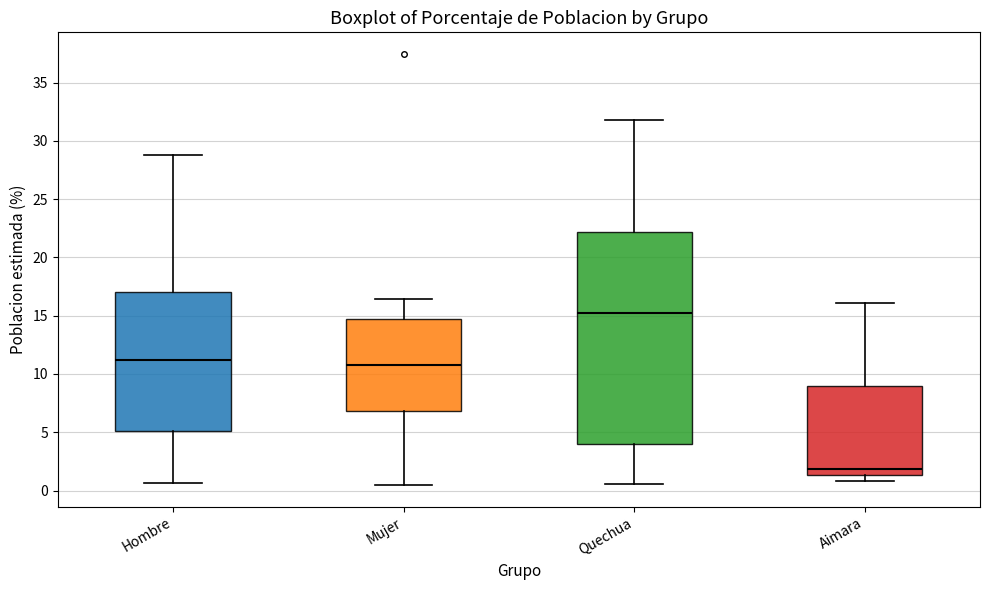

Reading left to right, transcribe this box plot: for each box, give where its median line is, the range the box spans, and where its two whiskers end, as read against the y-axis. The values are not printed on the chart, so give them approximately, as read against the axis.

Hombre: median 11.0, box 5.0 to 17.0, whiskers 0.5 to 29.0
Mujer: median 11.0, box 7.0 to 14.5, whiskers 0.5 to 16.5
Quechua: median 15.0, box 4.0 to 22.0, whiskers 0.5 to 32.0
Aimara: median 2.0, box 1.5 to 9.0, whiskers 1.0 to 16.0